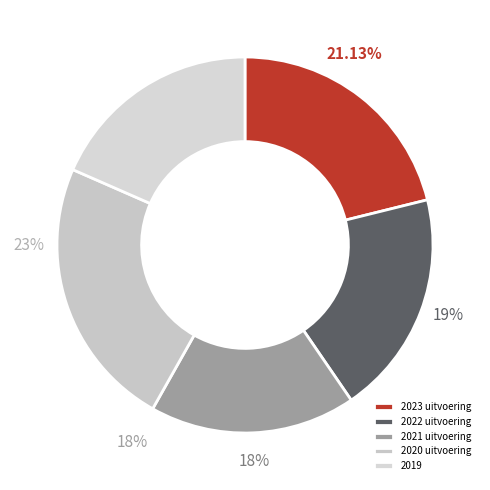

Count the number of slices in the pie.

5